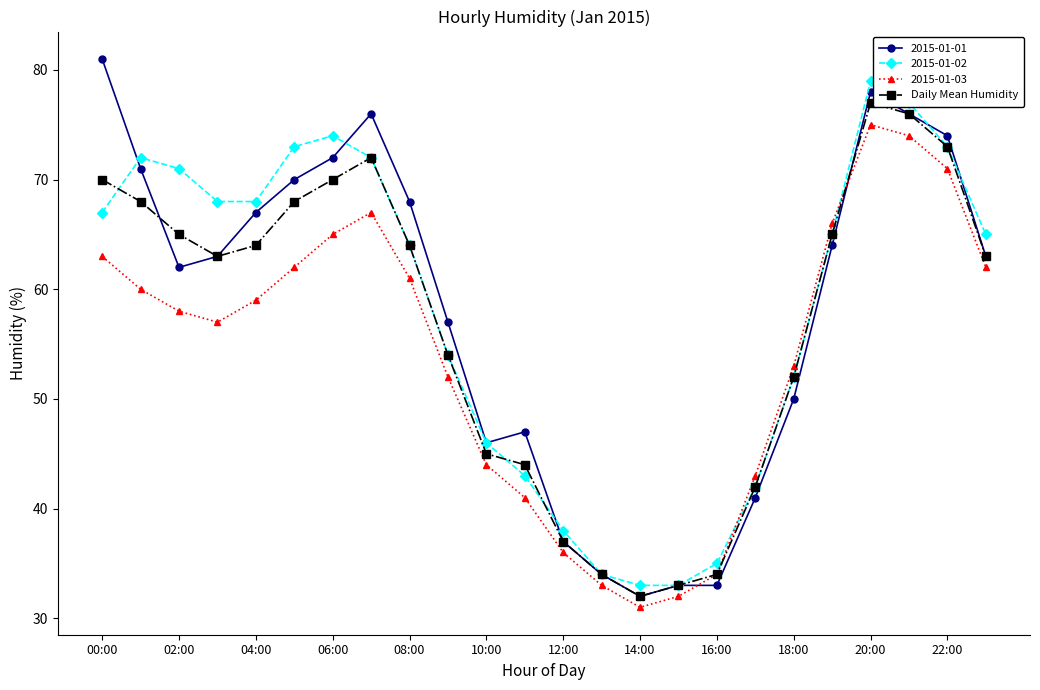

At how many categories does at least one series exceed 49?

16